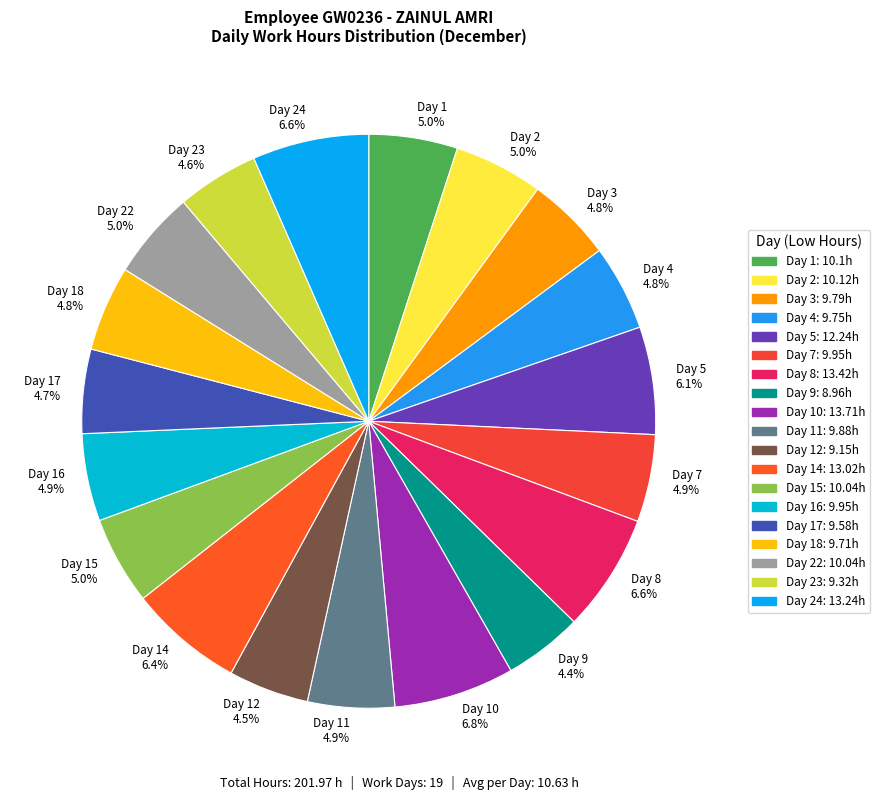

What is the ratio of the value at Day 5 6.1% to the value at Day 17 4.7%?

1.3